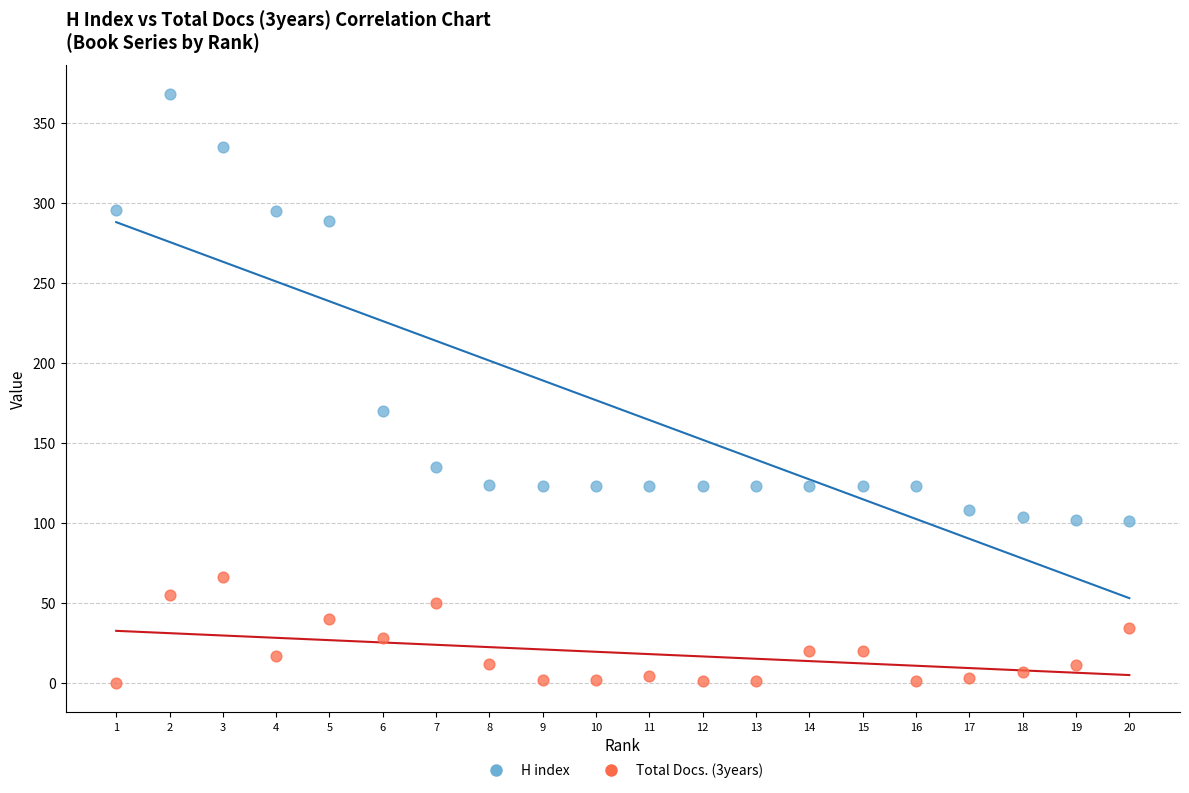

Across all data points, what is the range of Y values (max minus min)?

368